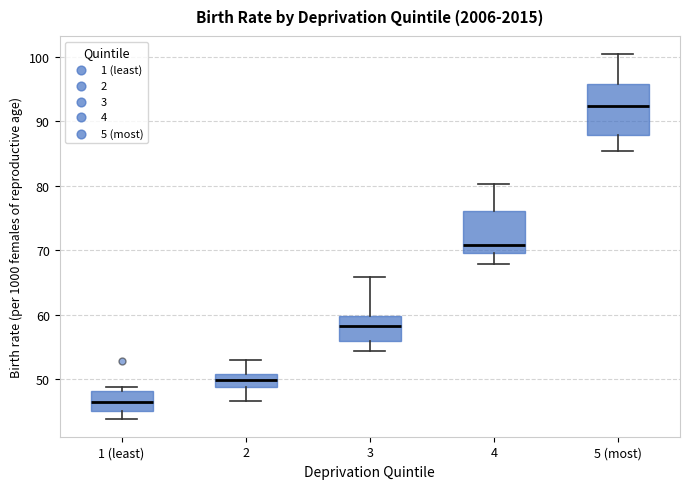

Reading left to right, transcribe this box plot: for each box, give where its median line is, the range the box spans, and where its two whiskers end, as read against the y-axis. The values are not printed on the chart, so give them approximately, as read against the axis.

1 (least): median 46, box 45 to 48, whiskers 44 to 49
2: median 50, box 49 to 51, whiskers 47 to 53
3: median 58, box 56 to 60, whiskers 54 to 66
4: median 71, box 70 to 76, whiskers 68 to 80
5 (most): median 92, box 88 to 96, whiskers 85 to 100